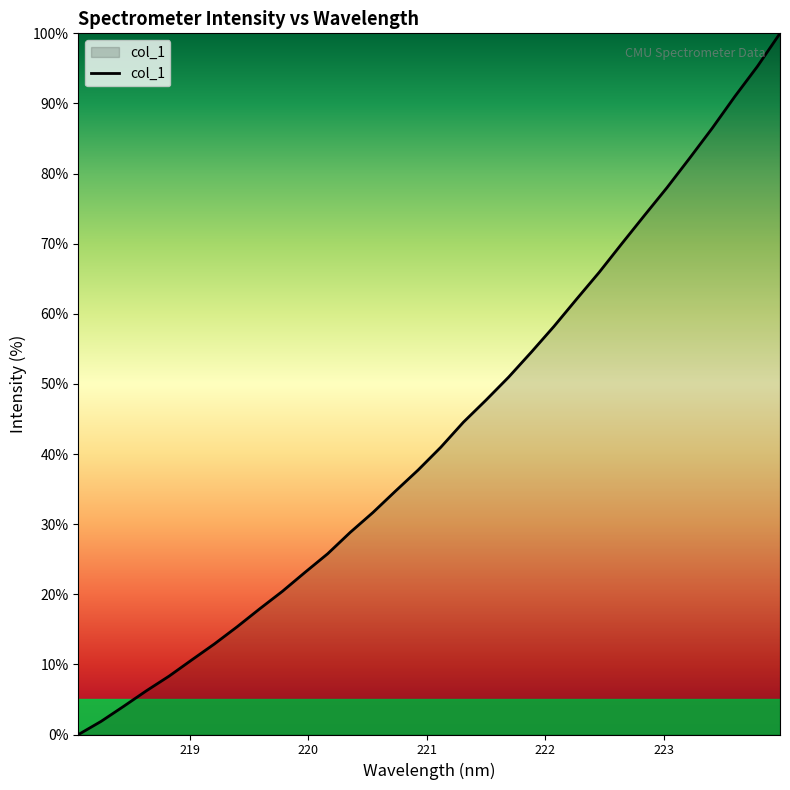

What is the difference between the maximum and minimum values?

100.0